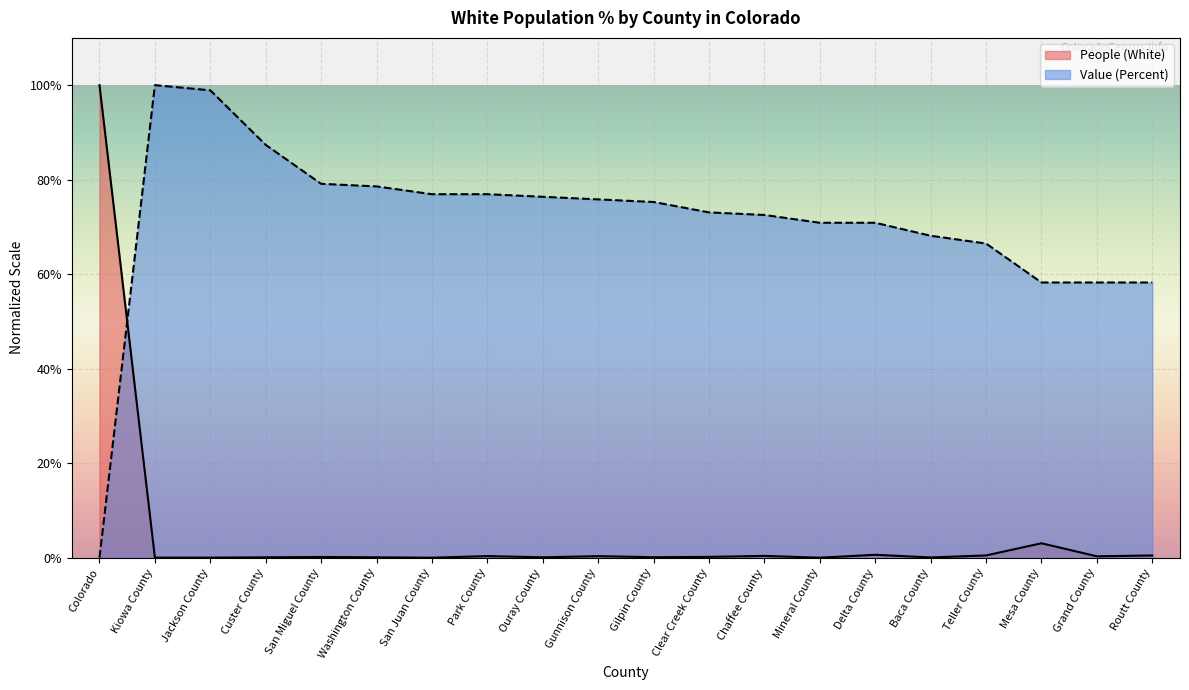

True or false: Value (Percent) has a value of 0.2 at Washington County.

False